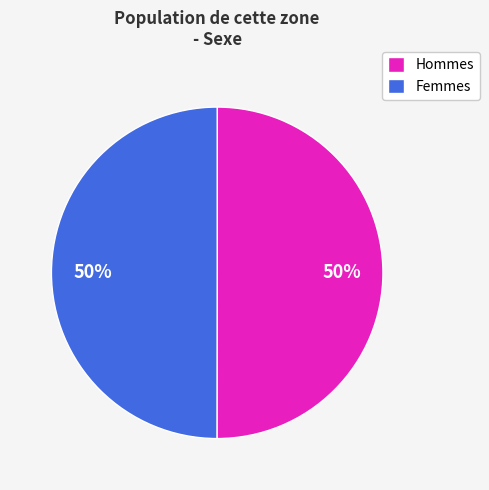

What is the ratio of the value at Hommes to the value at Femmes?

1.0